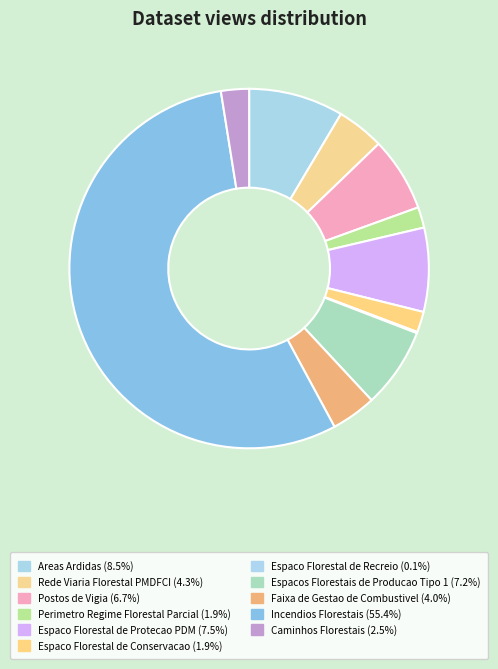

How many segments does this pie chart have?

11